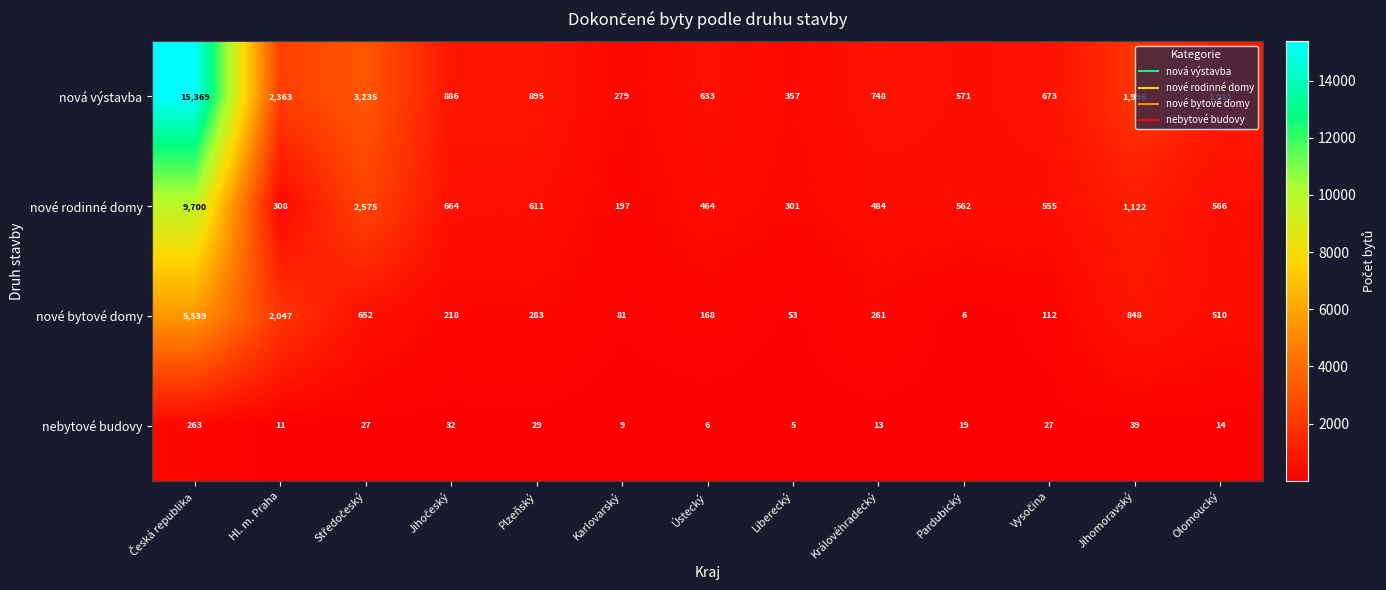

Which label corresponds to the smallest value in the chart?

Liberecký